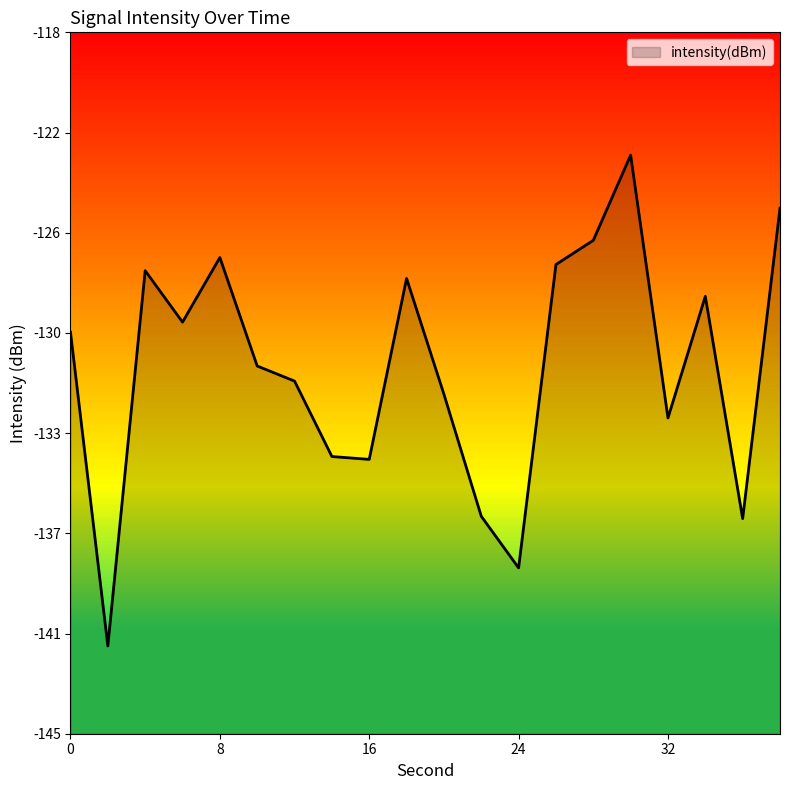

Is it true that the value at 4 is -127.2?

True